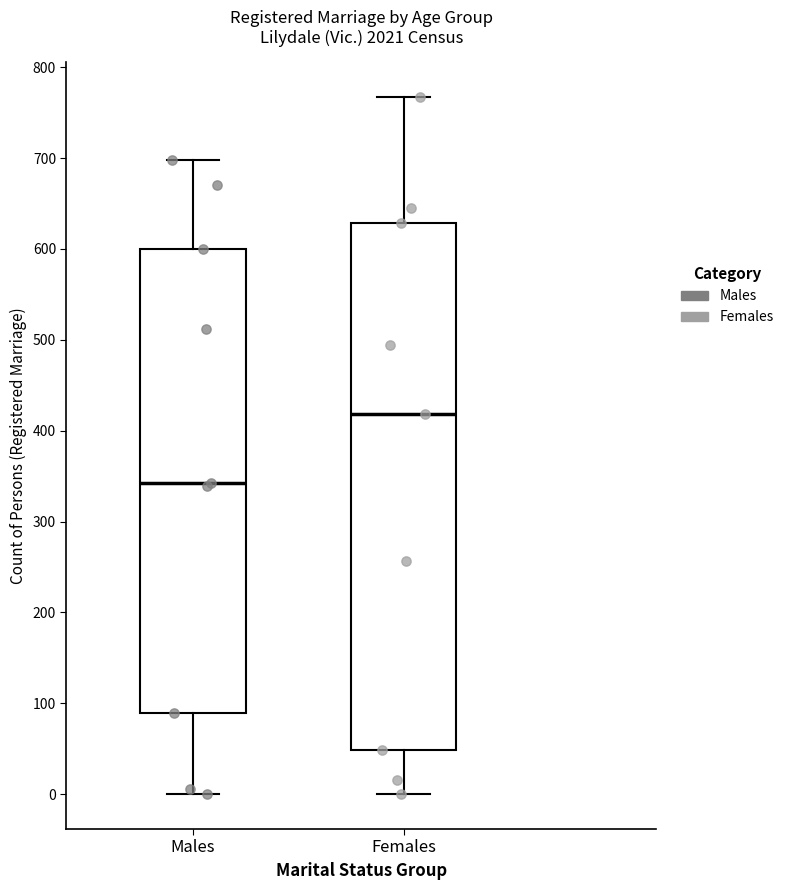

Where does the upper whisker of the box for Females end on the y-axis? The values are not printed on the chart, so give them approximately, as read against the axis.

770